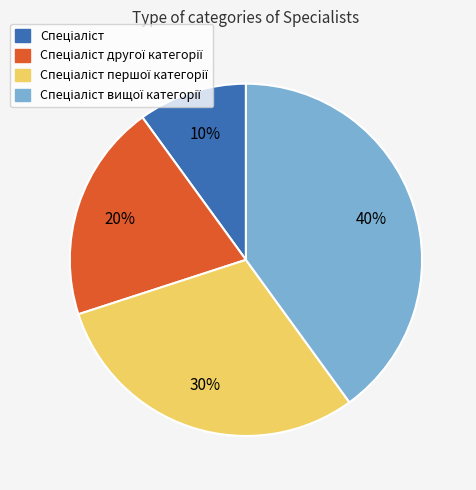

Does any single category account for the majority?

No